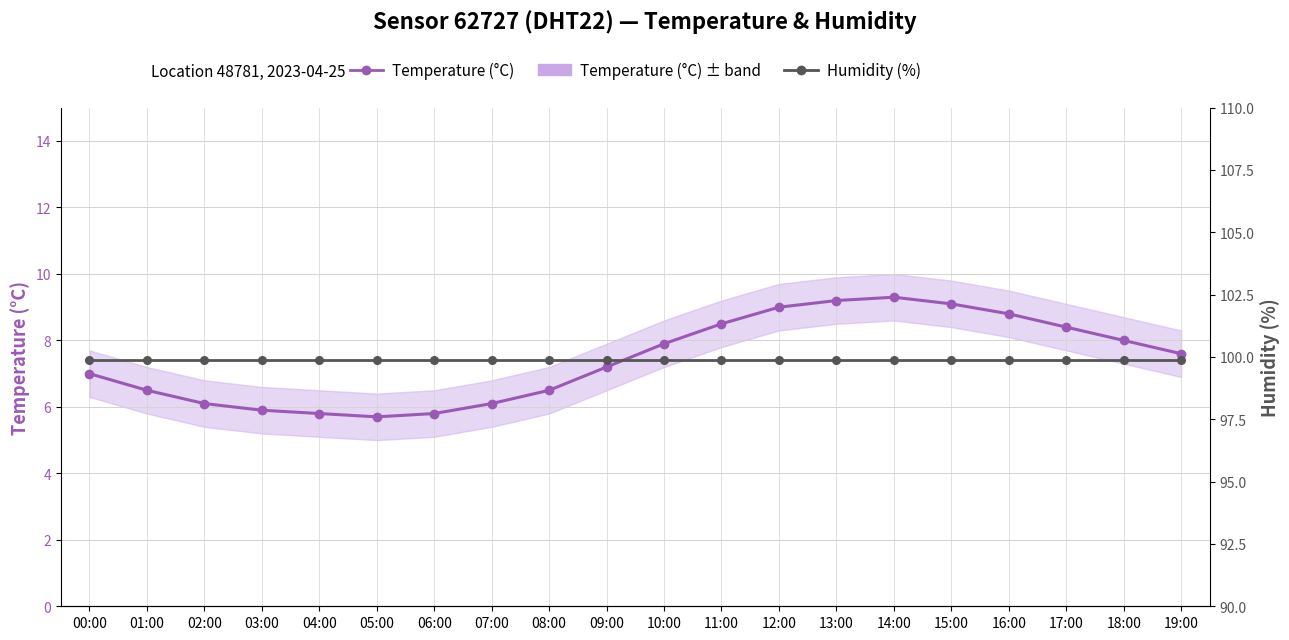

How many distinct data groups are displayed?

2